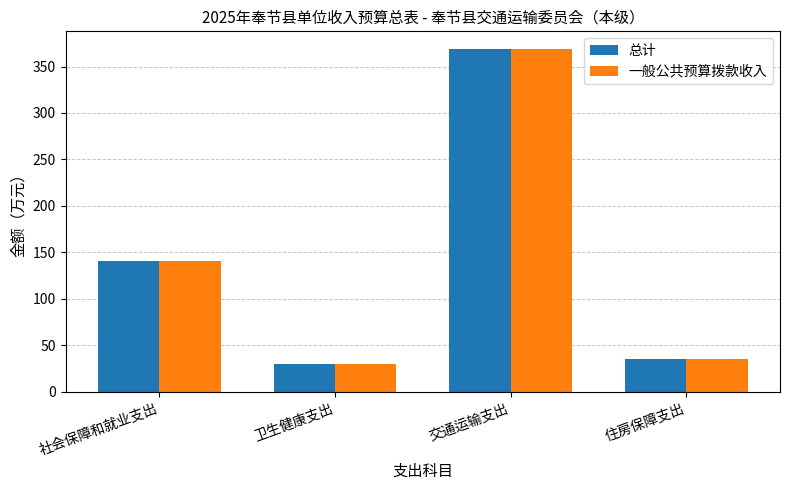

Is the value of 一般公共预算拨款收入 at 卫生健康支出 greater than the value of 总计 at 交通运输支出?

No